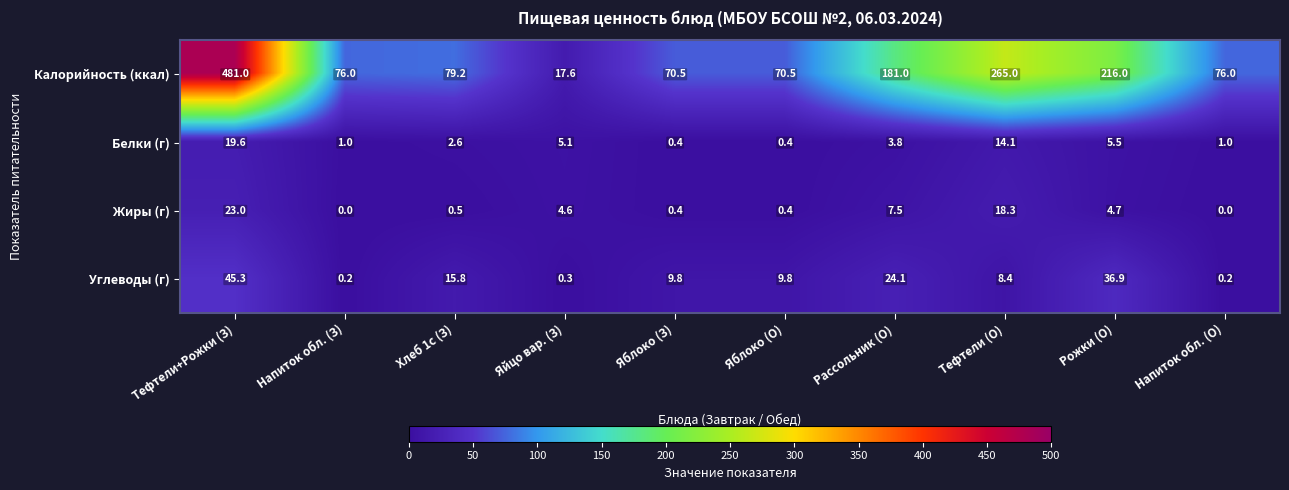

What is the difference between the Калорийность (ккал) values at Тефтели+Рожки (З) and Рожки (О)?

265.0